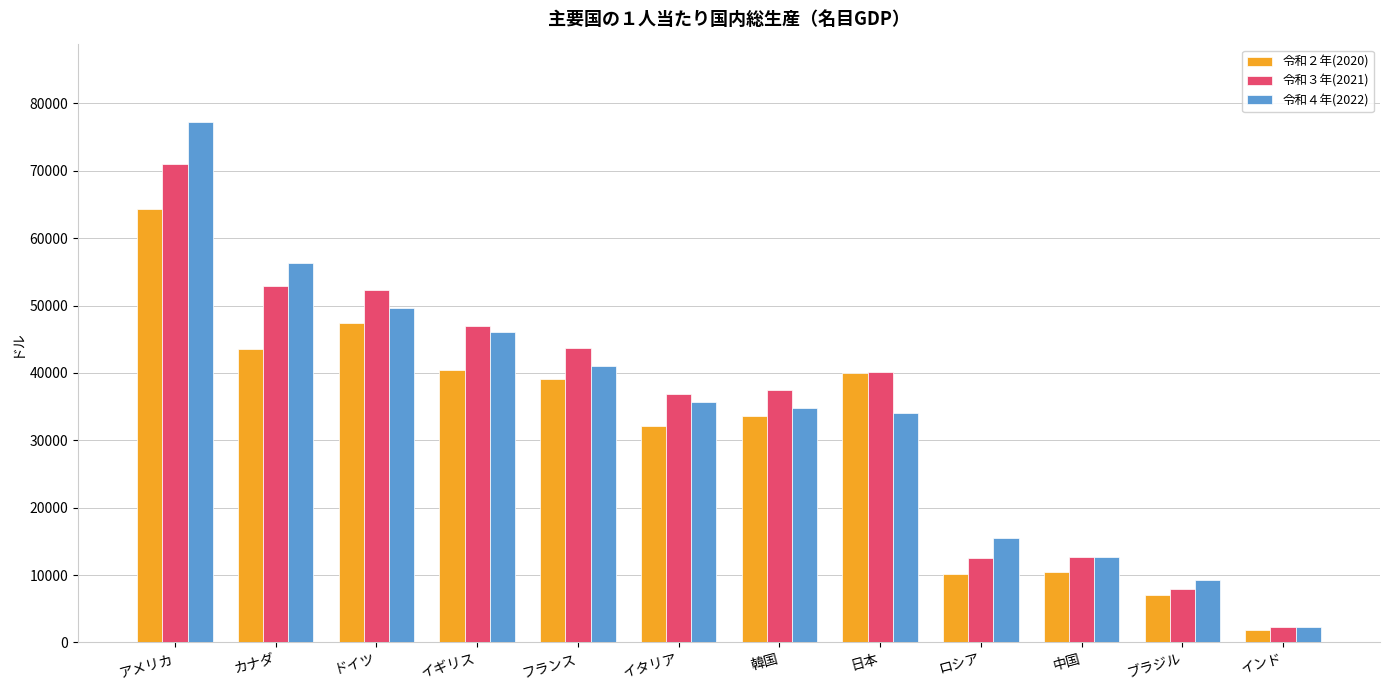

What is the label of the 12th bar from the left?

インド